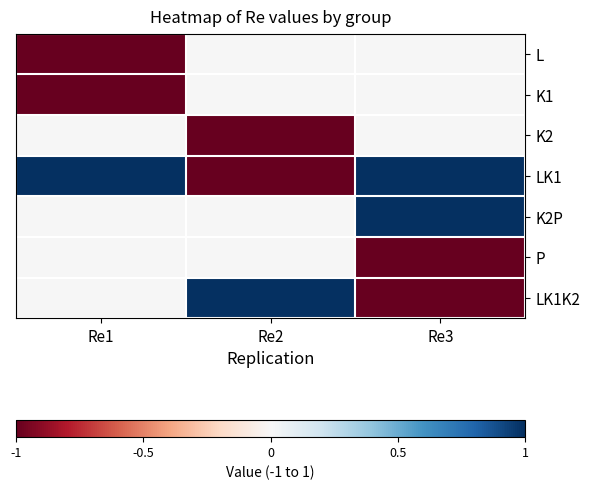

Reading left to right, extract all data points from this chart.

L: Re1=-1	Re2=0	Re3=0
K1: Re1=-1	Re2=0	Re3=0
K2: Re1=0	Re2=-1	Re3=0
LK1: Re1=1	Re2=-1	Re3=1
K2P: Re1=0	Re2=0	Re3=1
P: Re1=0	Re2=0	Re3=-1
LK1K2: Re1=0	Re2=1	Re3=-1